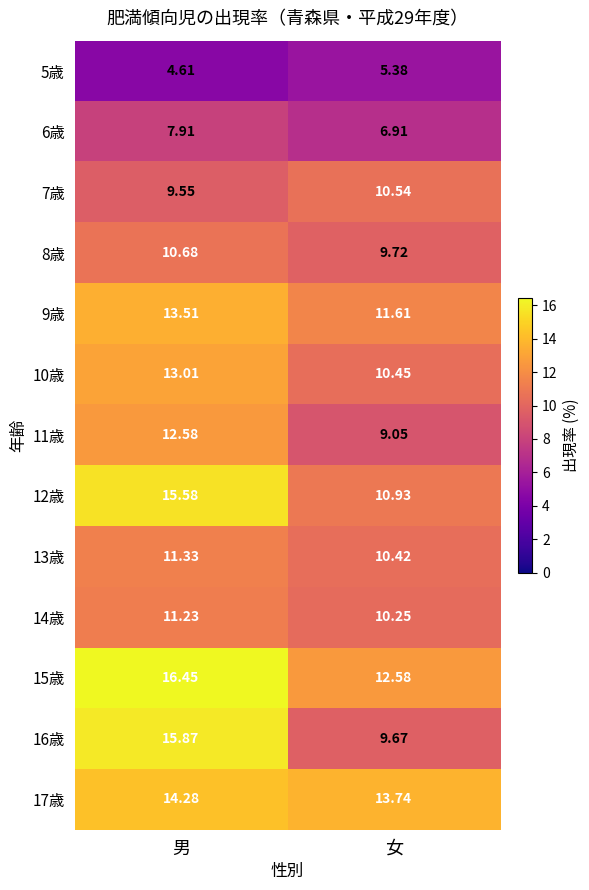

Which label corresponds to the largest value in the chart?

男